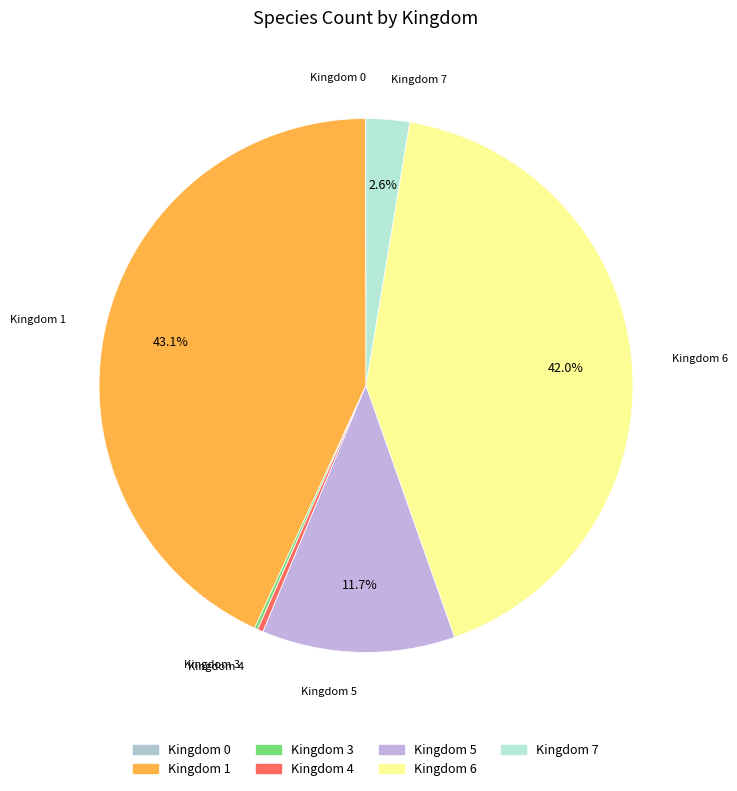

Is there a majority slice in this chart?

No